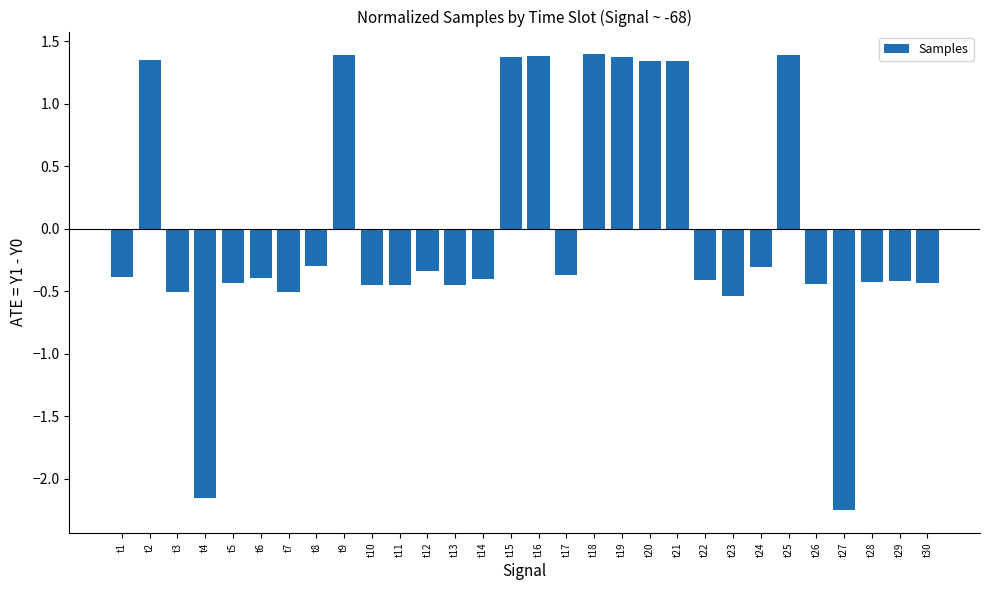

Is it true that the value at t8 is -0.3?

True